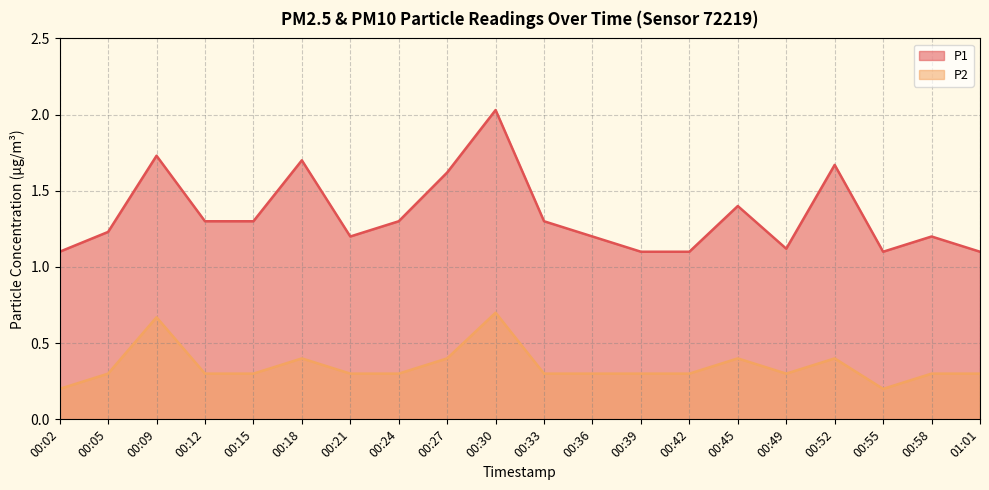

True or false: P1 and P2 cross at least once.

False